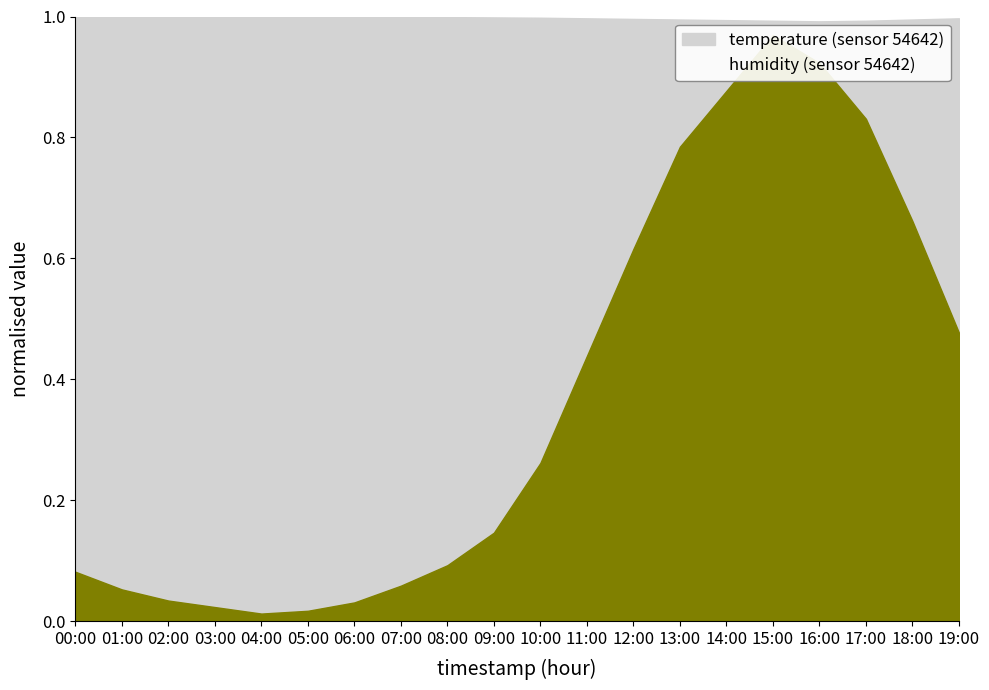

How many lines are shown in the chart?

2